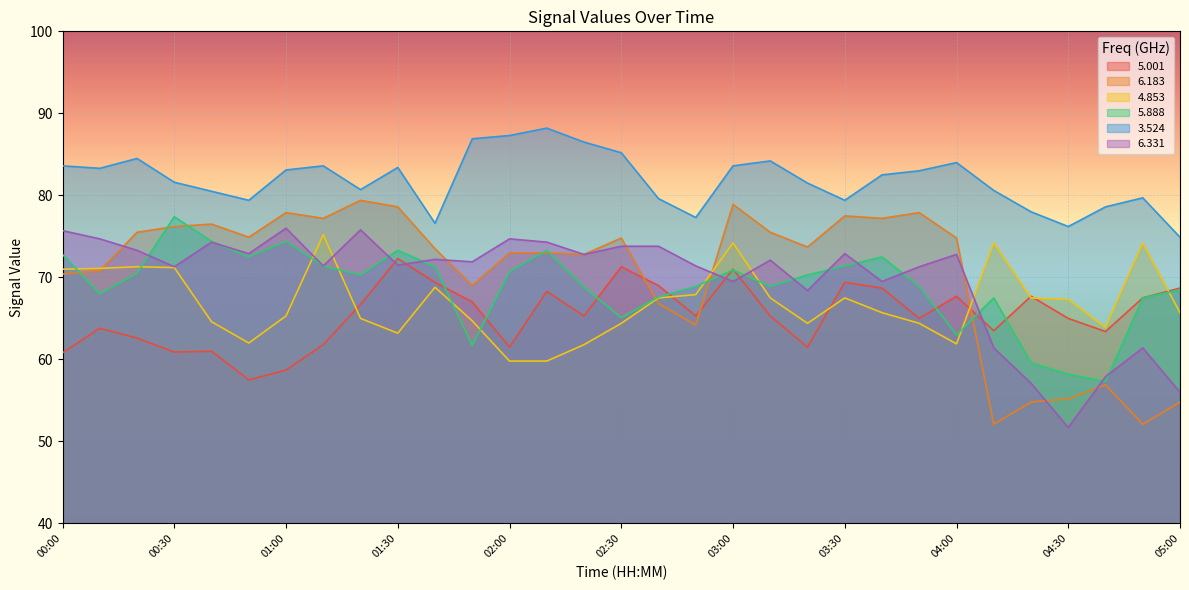

How many interior local valleys does the   6.183 series have?

9